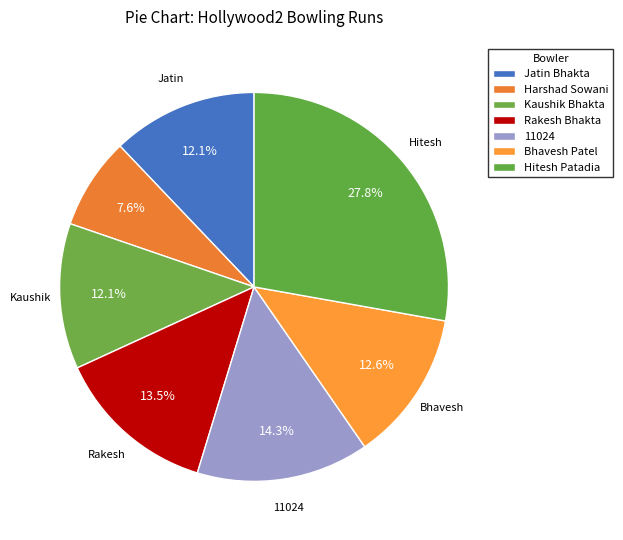

How many slices are in this pie chart?

7